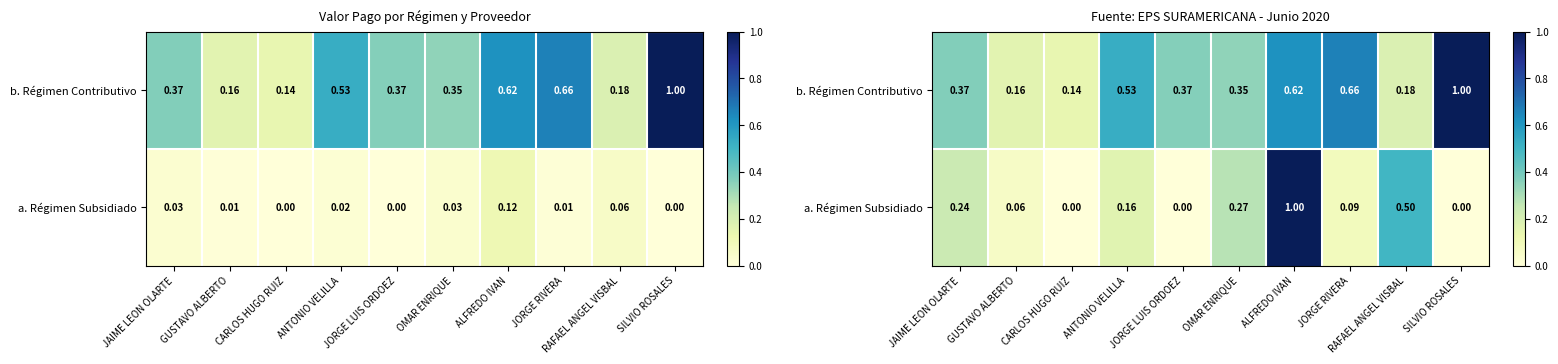

At how many categories does at least one series exceed 0?

10